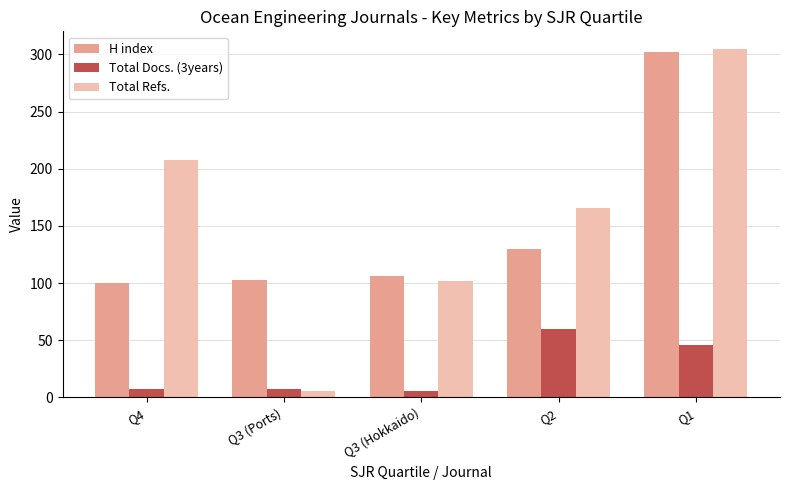

How many groups of bars are there?

5